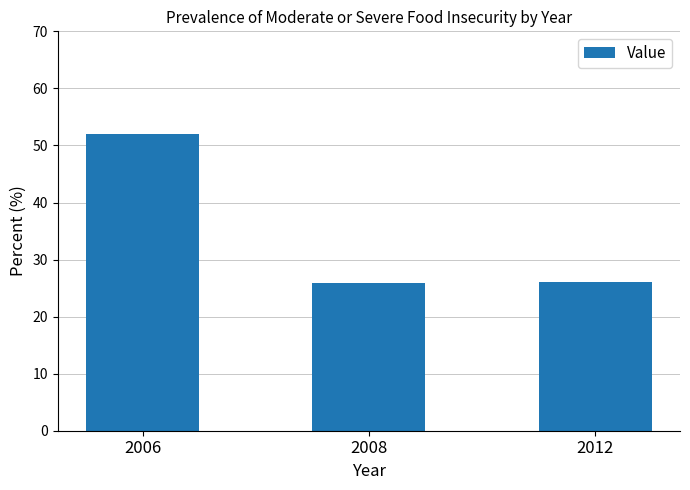

Is it true that the value at 2008 is 35.5?

False